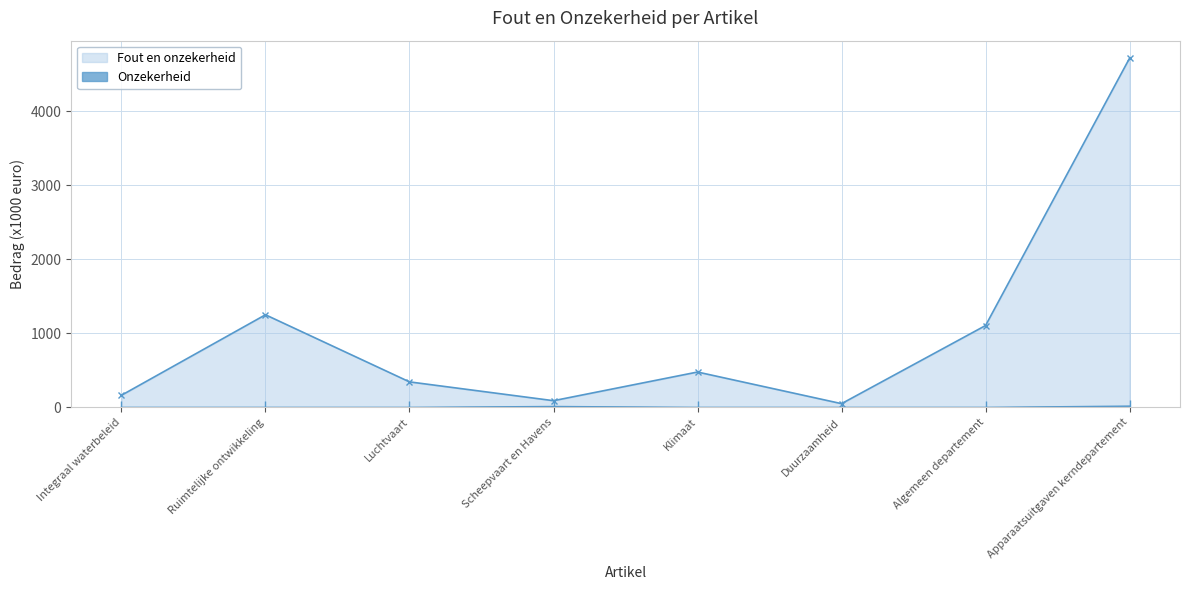

Reading left to right, list all the values displayed in this chart.

Fout en onzekerheid: Integraal waterbeleid=163	Ruimtelijke ontwikkeling=1250	Luchtvaart=344	Scheepvaart en Havens=90	Klimaat=477	Duurzaamheid=50	Algemeen departement=1105	Apparaatsuitgaven kerndepartement=4715
Onzekerheid: Integraal waterbeleid=0	Ruimtelijke ontwikkeling=0	Luchtvaart=0	Scheepvaart en Havens=12	Klimaat=0	Duurzaamheid=0	Algemeen departement=0	Apparaatsuitgaven kerndepartement=17